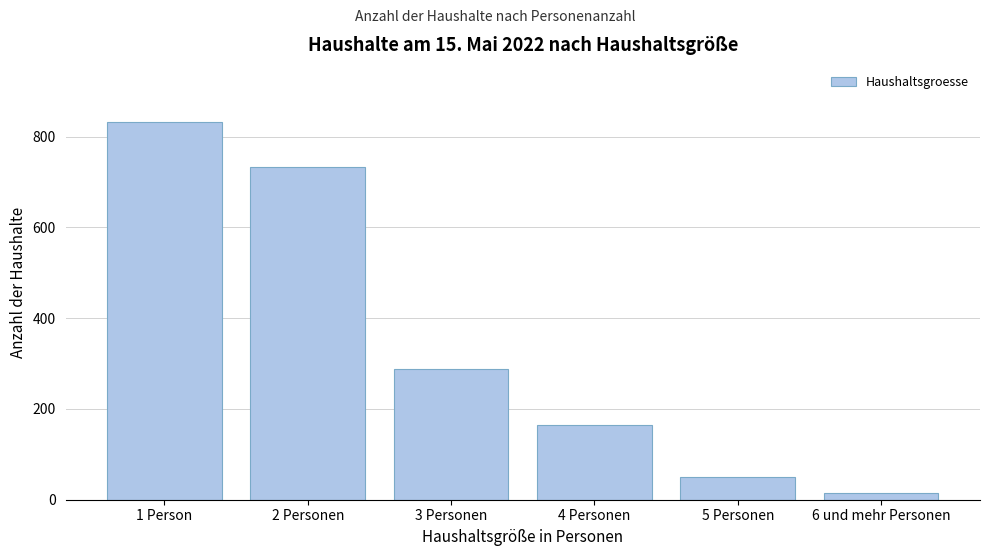

Reading left to right, list all the values displayed in this chart.

1 Person=833	2 Personen=734	3 Personen=289	4 Personen=164	5 Personen=51	6 und mehr Personen=15